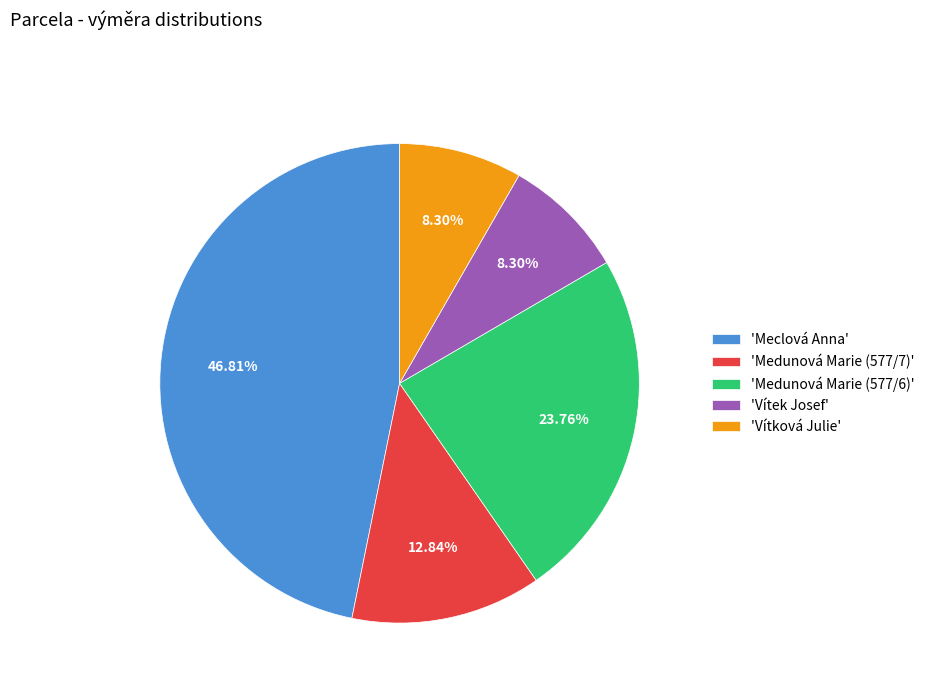

What is the ratio of the value at 'Meclová Anna' to the value at 'Vítek Josef'?

5.6